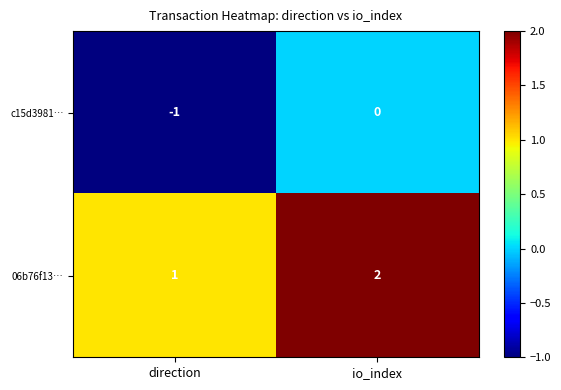

Rank the series by their average value, from highest to lowest.

06b76f13…, c15d3981…